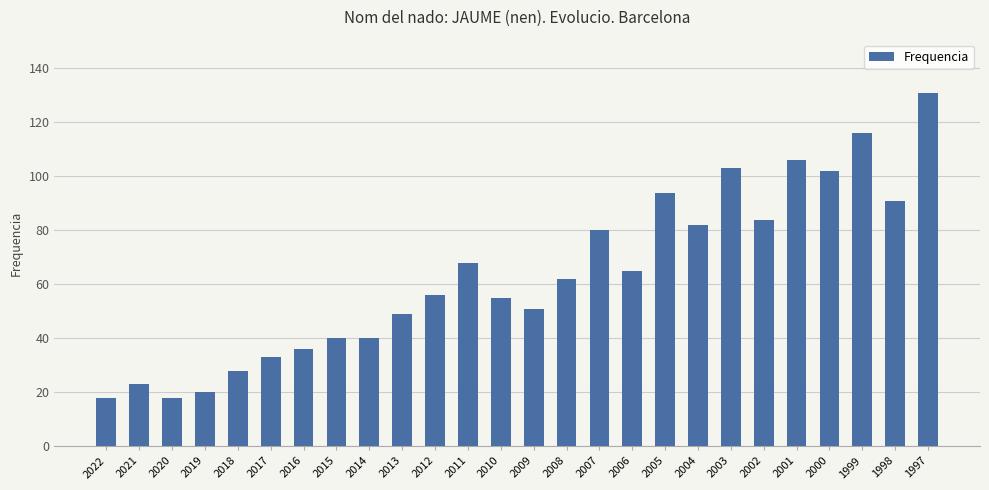

What is the ratio of the value at 2014 to the value at 2011?

0.6